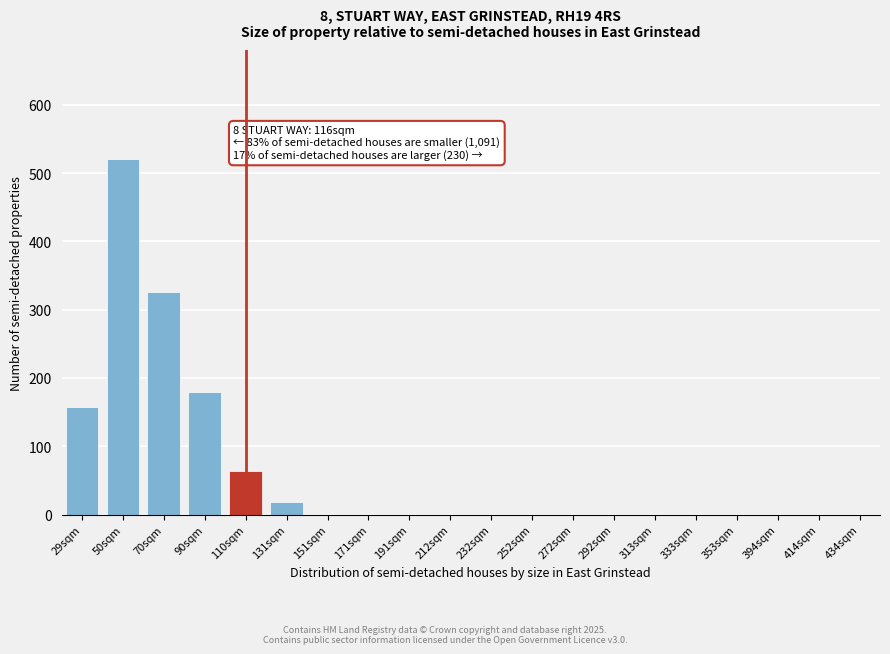

Reading right to left, list all the values displayed in this chart.

434sqm=0	414sqm=0	394sqm=0	353sqm=0	333sqm=0	313sqm=0	292sqm=0	272sqm=0	252sqm=0	232sqm=0	212sqm=0	191sqm=0	171sqm=0	151sqm=0	131sqm=18	110sqm=64	90sqm=179	70sqm=326	50sqm=521	29sqm=158